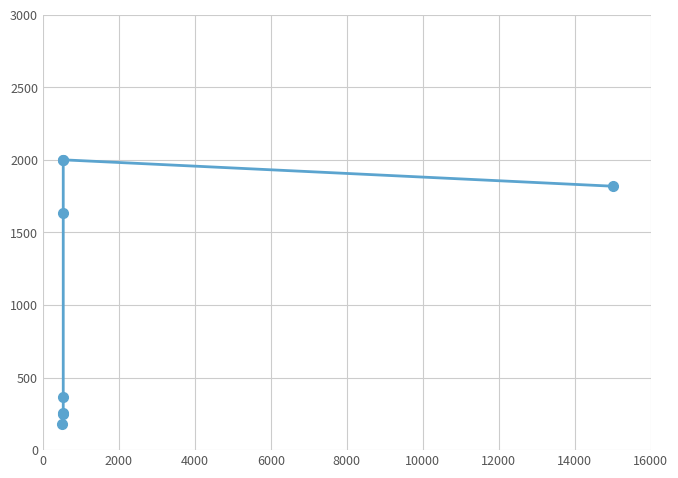

What value does the data have at 0?

247.4